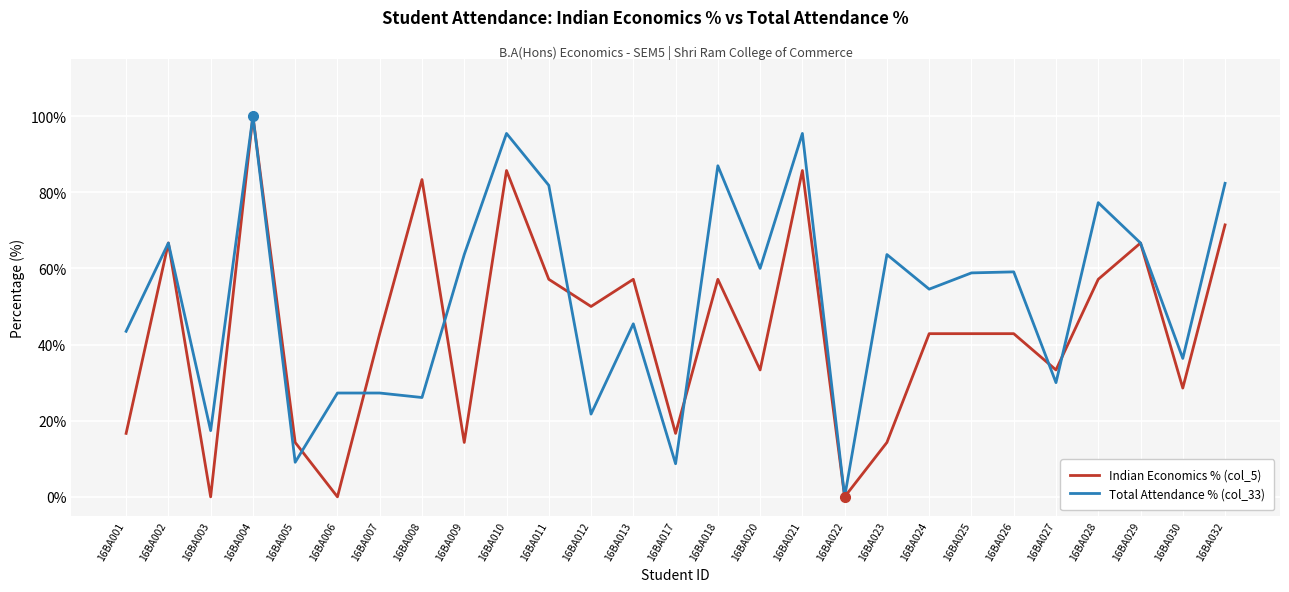

Is it true that Indian Economics % (col_5) equals 0.0 at 16BA022?

True